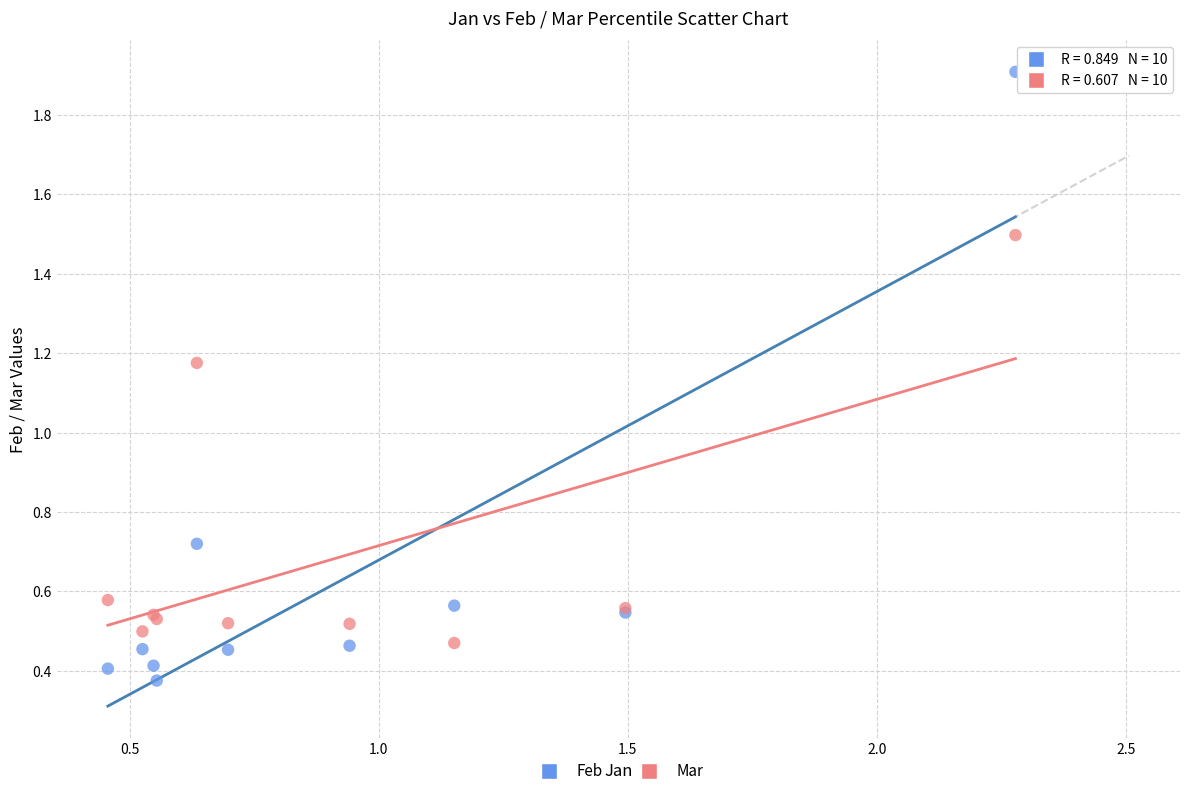

Which series contains the lowest Y value?

Feb